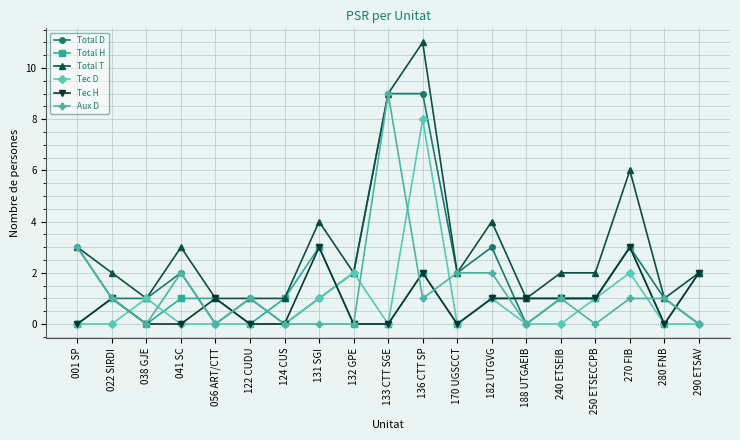

True or false: Tec H and Total D intersect in this chart.

True